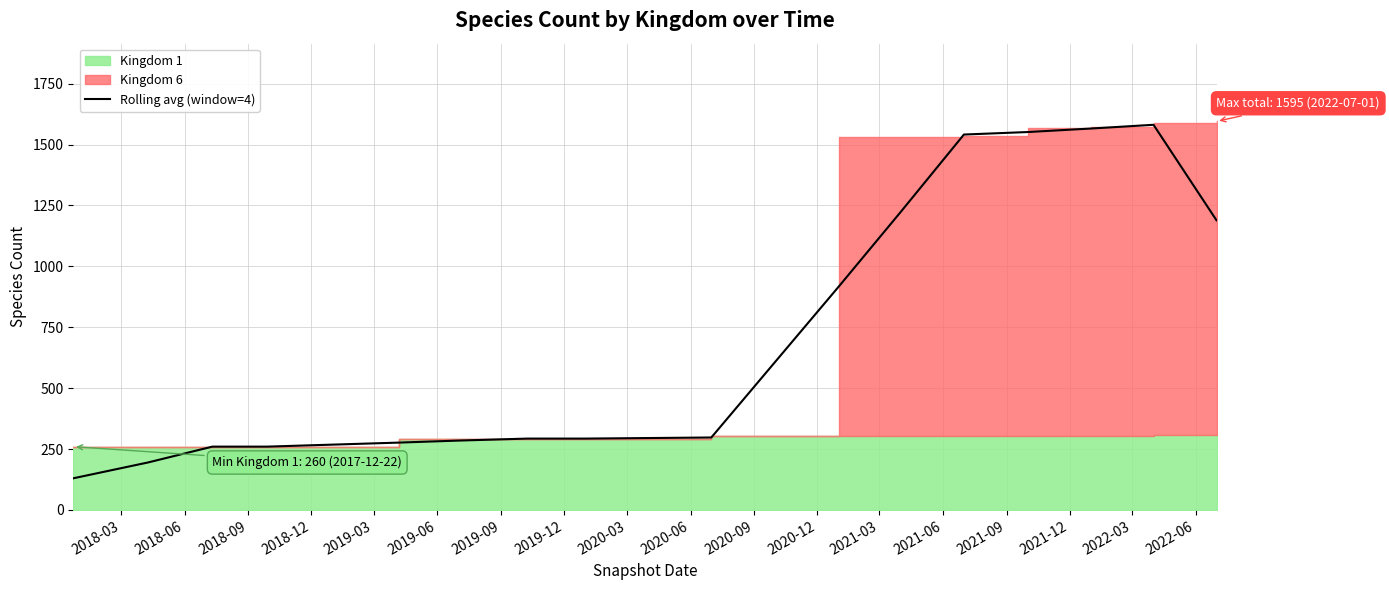

What is the average value?

685.8